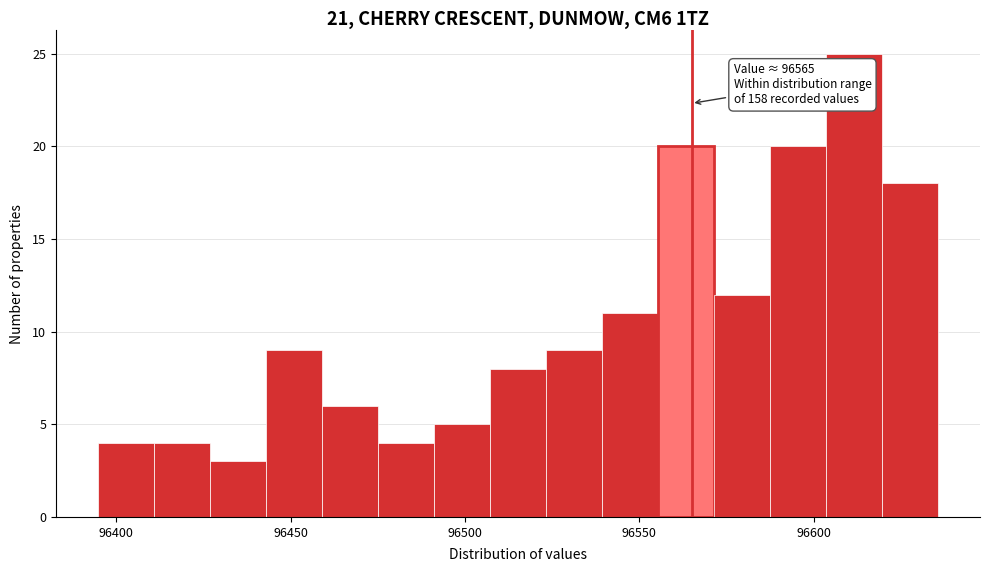

Read against the x-axis, roughly where is the centre of the tallest bar?

96610